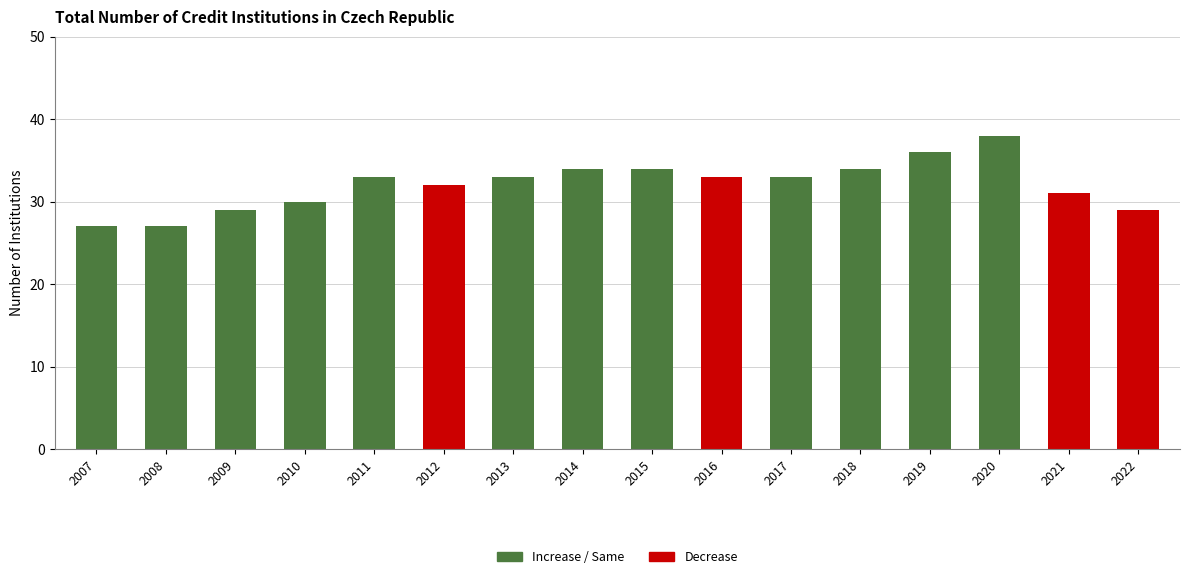

Which label corresponds to the largest value in the chart?

2020